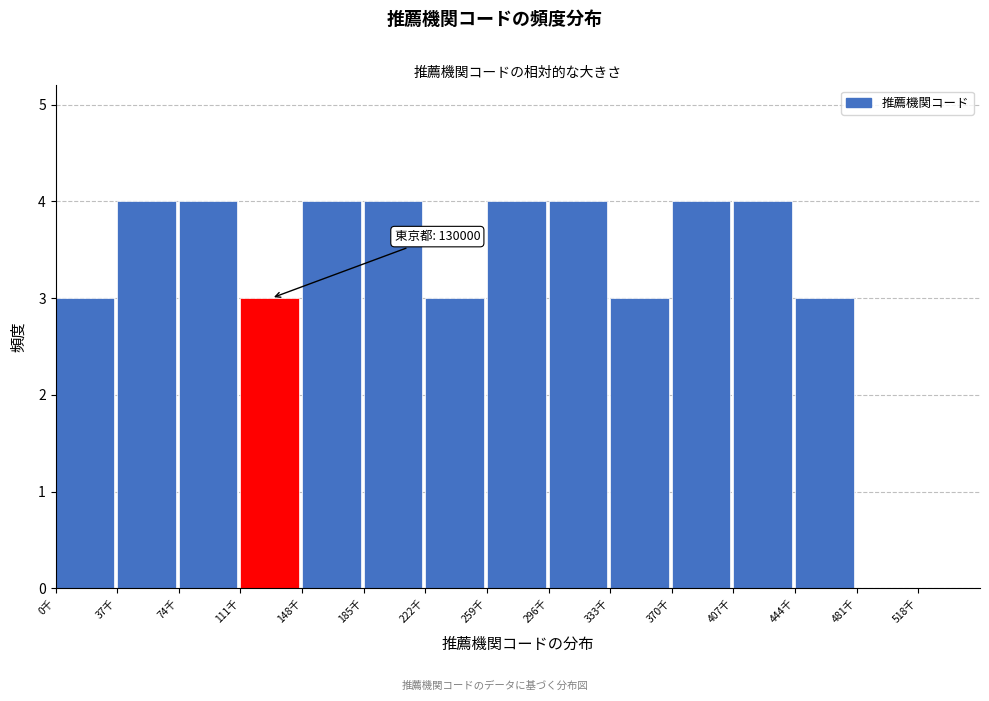

Reading left to right, extract all data points from this chart.

0千=3	37千=4	74千=4	111千=3	148千=4	185千=4	222千=3	259千=4	296千=4	333千=3	370千=4	407千=4	444千=3	481千=0